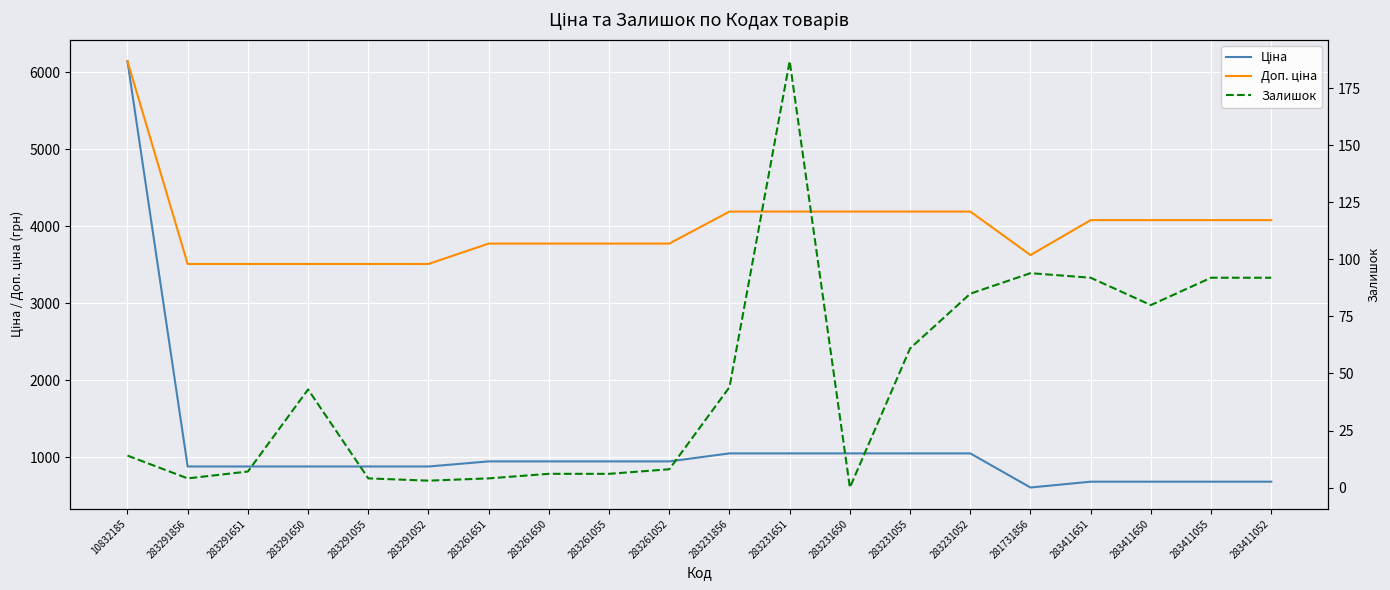

The value of Доп. ціна at 283261650 is 3772.7. True or false?

True